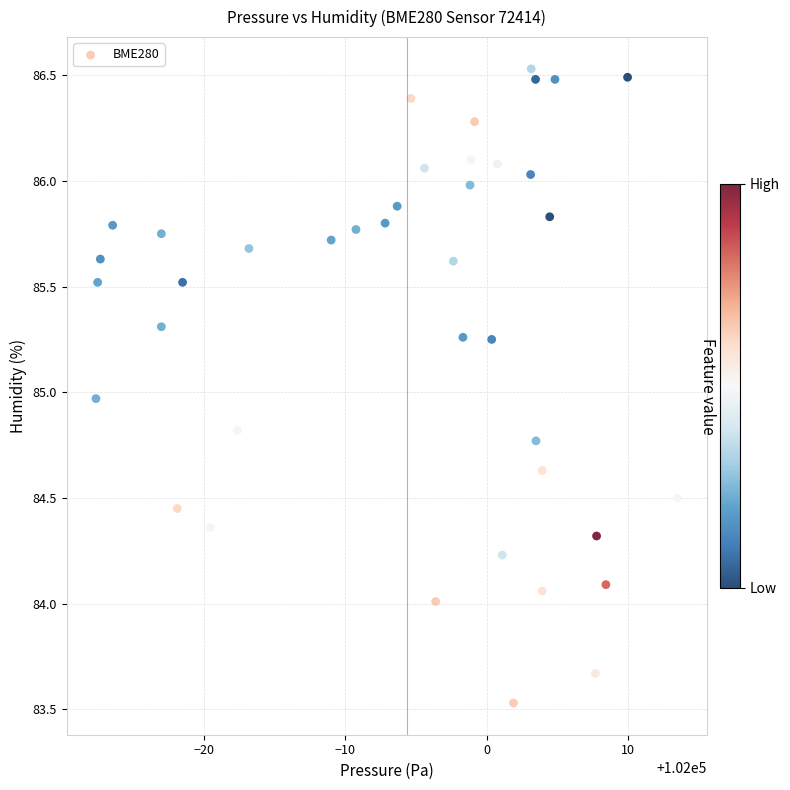

What is the range of Y values (max minus min)?

3.0